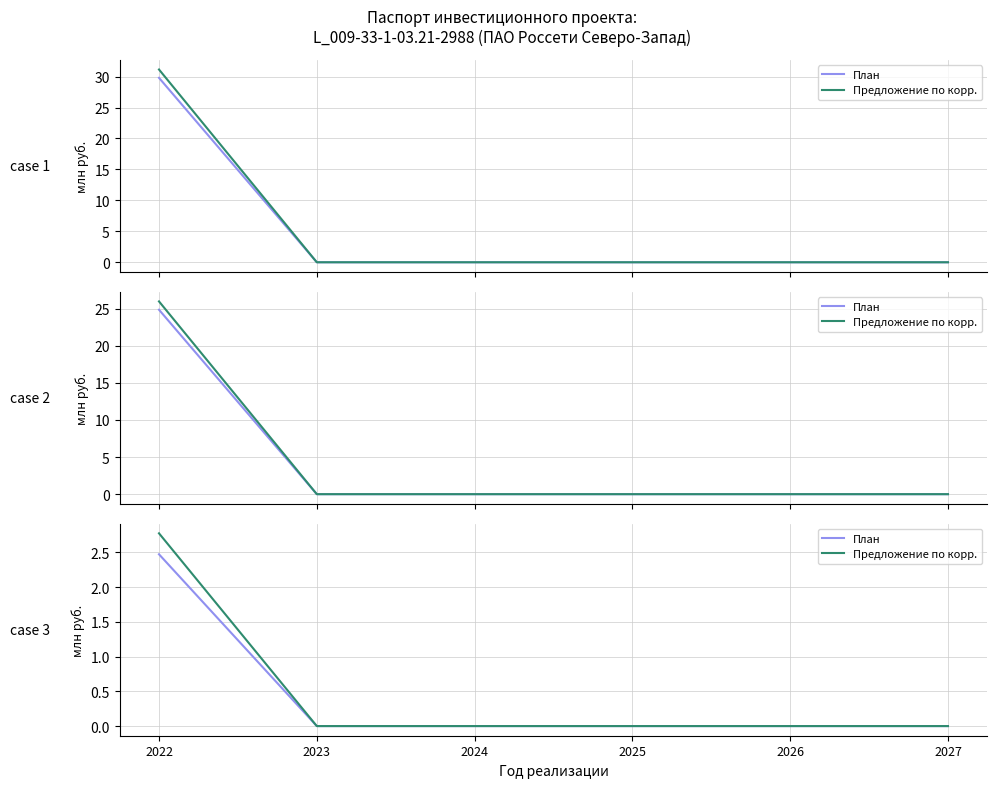

Which series has the largest total across all categories?

Предложение по корр.